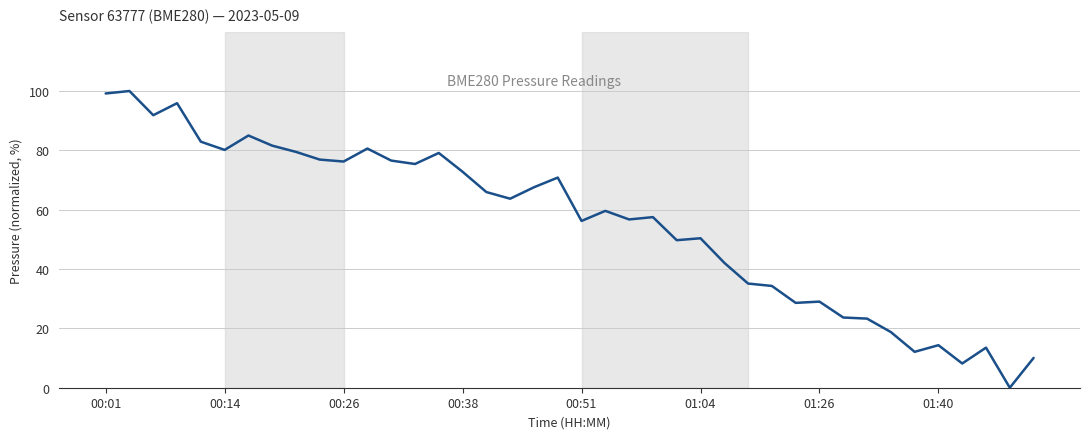

What is the maximum value shown in the chart?

100.0